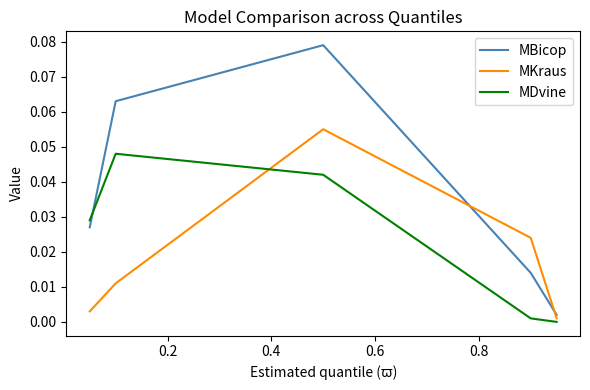

Which series has the largest range (max minus min)?

MBicop